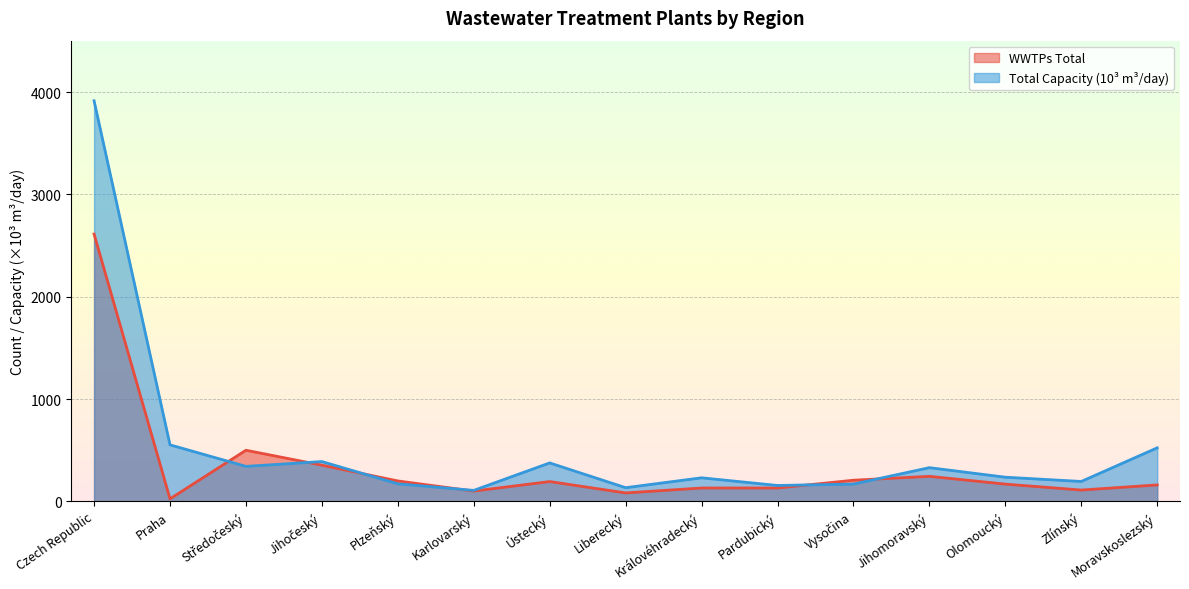

Reading left to right, extract all data points from this chart.

WWTPs Total: Czech Republic=2612.0	Praha=25.0	Středočeský=500.0	Jihočeský=354.0	Plzeňský=200.0	Karlovarský=101.0	Ústecký=194.0	Liberecký=83.0	Královéhradecký=131.0	Pardubický=131.0	Vysočina=207.0	Jihomoravský=245.0	Olomoucký=169.0	Zlínský=111.0	Moravskoslezský=161.0
Total Capacity (m3/day, thousands): Czech Republic=3914.5	Praha=552.7	Středočeský=342.3	Jihočeský=389.5	Plzeňský=171.7	Karlovarský=107.7	Ústecký=376.2	Liberecký=134.0	Královéhradecký=230.6	Pardubický=155.7	Vysočina=169.5	Jihomoravský=329.8	Olomoucký=236.4	Zlínský=195.0	Moravskoslezský=523.5